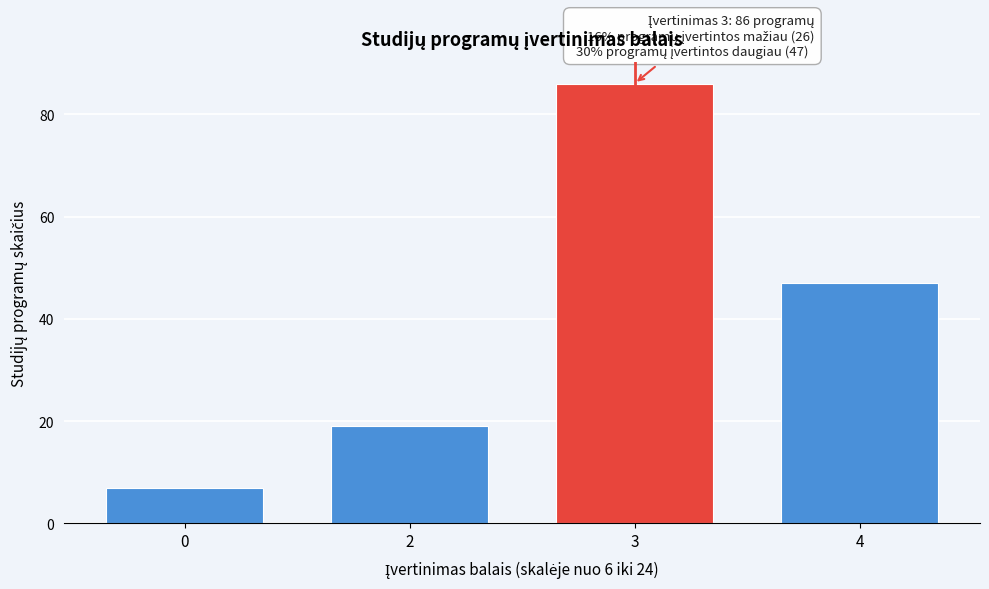

Reading left to right, what are all the values shown in this chart?

0=7	2=19	3=86	4=47